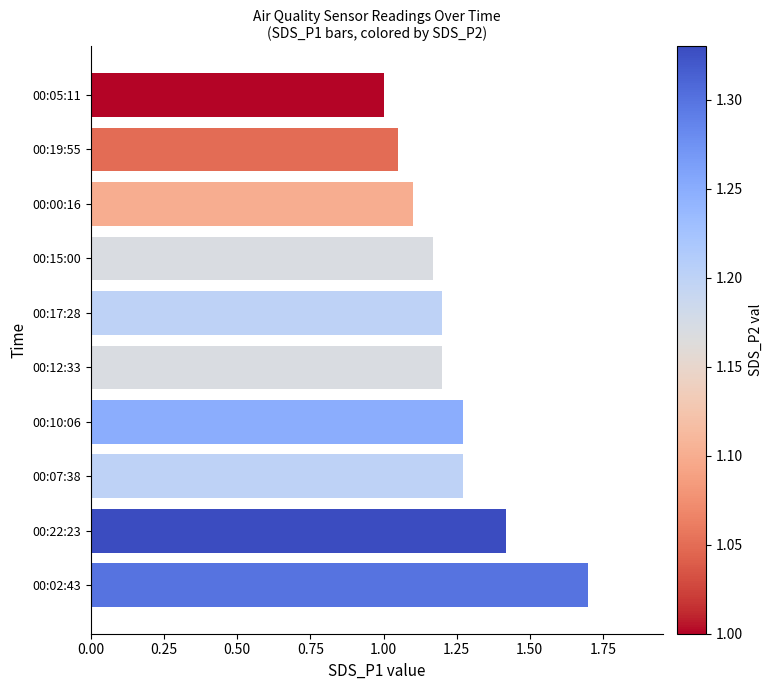

What is the difference between the values at 00:10:06 and 00:02:43?

0.4